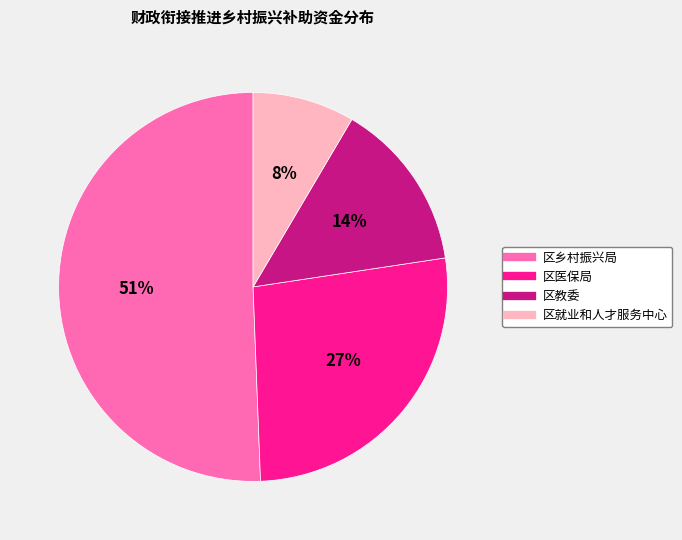

Combined, do 区乡村振兴局 and 区就业和人才服务中心 account for over 50%?

Yes